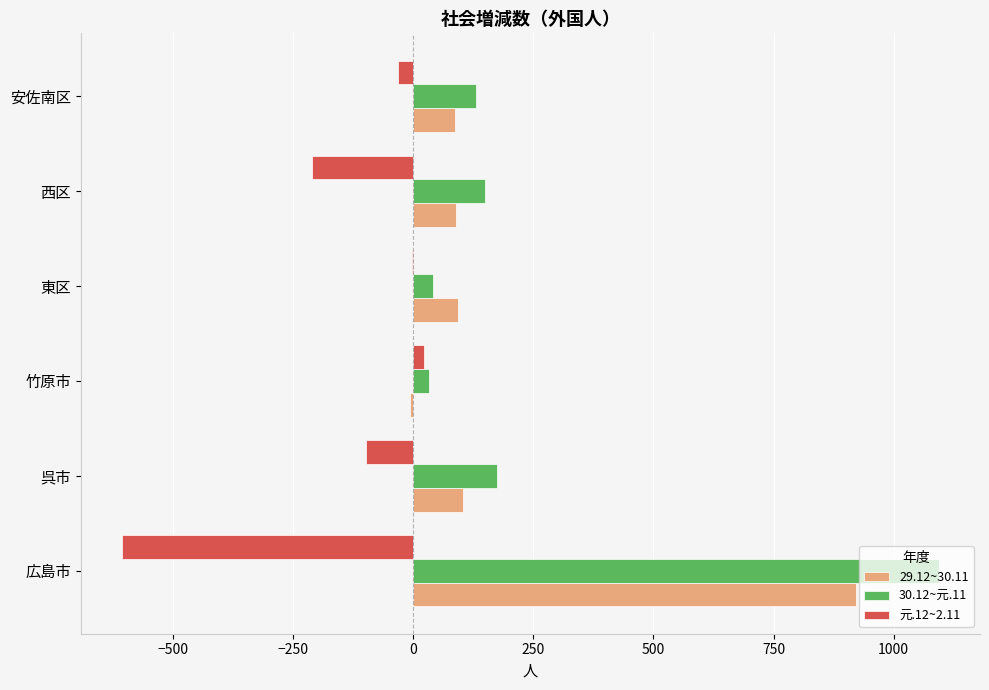

What is the sum of all 元.12~2.11 values?

-933